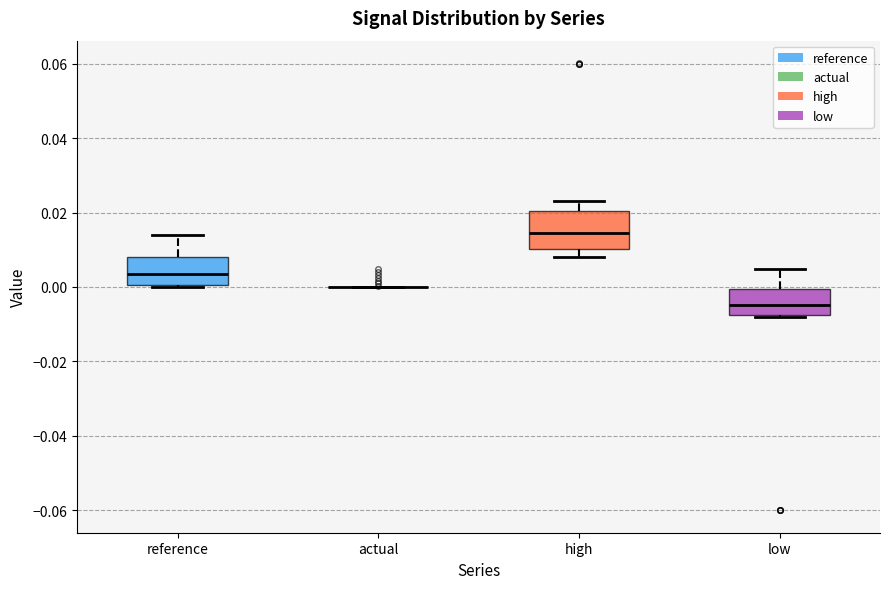

Reading left to right, transcribe this box plot: for each box, give where its median line is, the range the box spans, and where its two whiskers end, as read against the y-axis. The values are not printed on the chart, so give them approximately, as read against the axis.

reference: median 0.004, box 0.000 to 0.008, whiskers 0.000 to 0.014
actual: box collapsed to a line at 0.000, whiskers 0.000 to 0.000
high: median 0.014, box 0.010 to 0.020, whiskers 0.008 to 0.024
low: median -0.004, box -0.008 to 0.000, whiskers -0.008 to 0.004